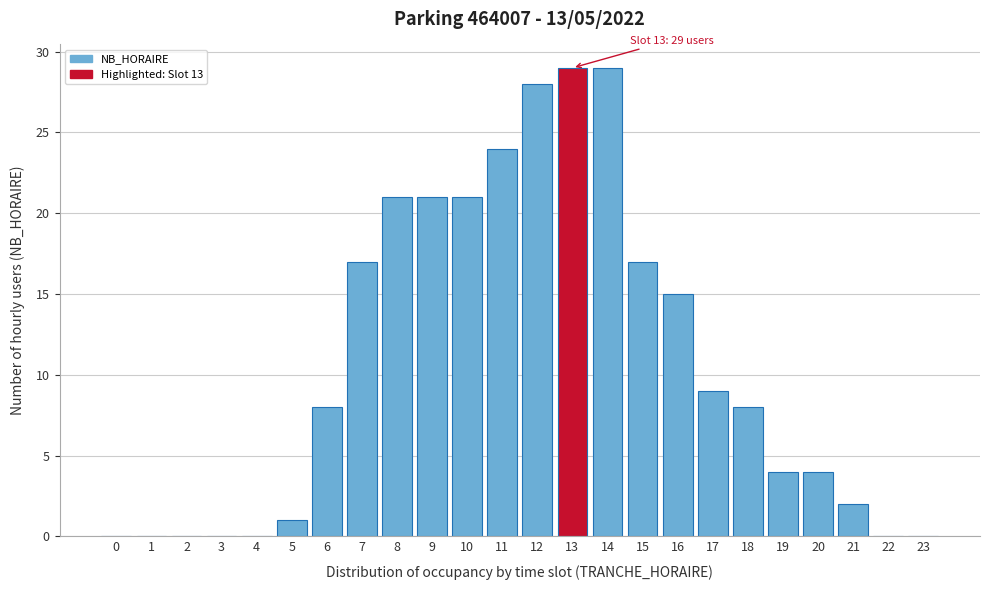

Reading right to left, extract all data points from this chart.

23=0	22=0	21=2	20=4	19=4	18=8	17=9	16=15	15=17	14=29	13=29	12=28	11=24	10=21	9=21	8=21	7=17	6=8	5=1	4=0	3=0	2=0	1=0	0=0